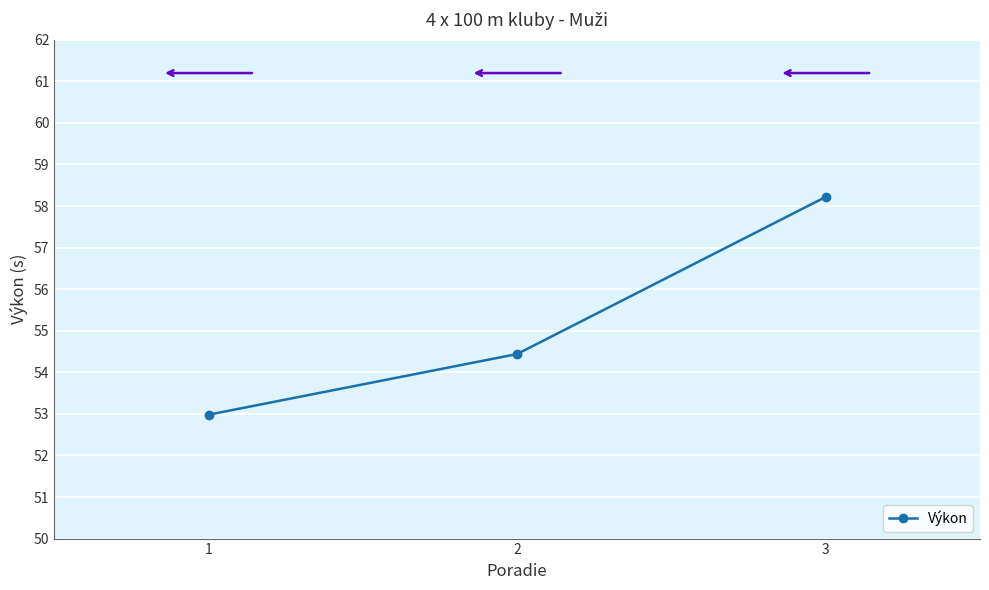

What is the sum of all values?

165.6